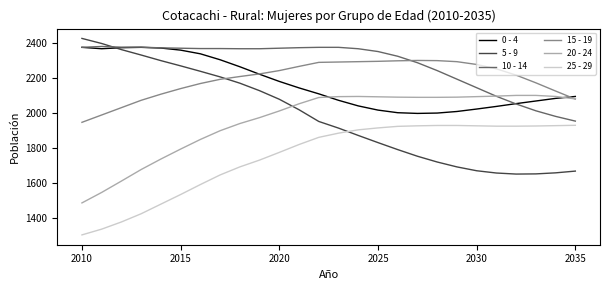

What is the average value of the 20 - 24 series?

1957